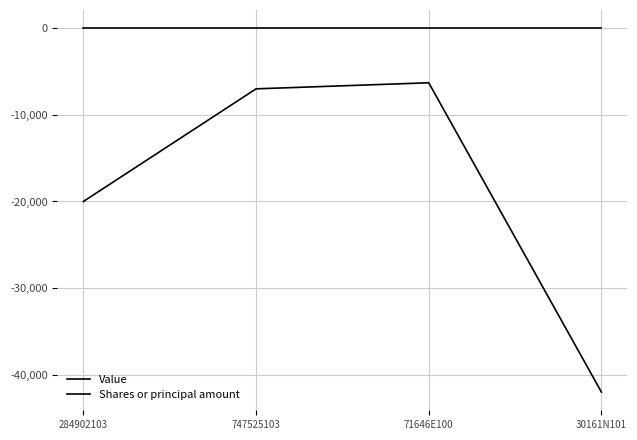

How many lines are shown in the chart?

2